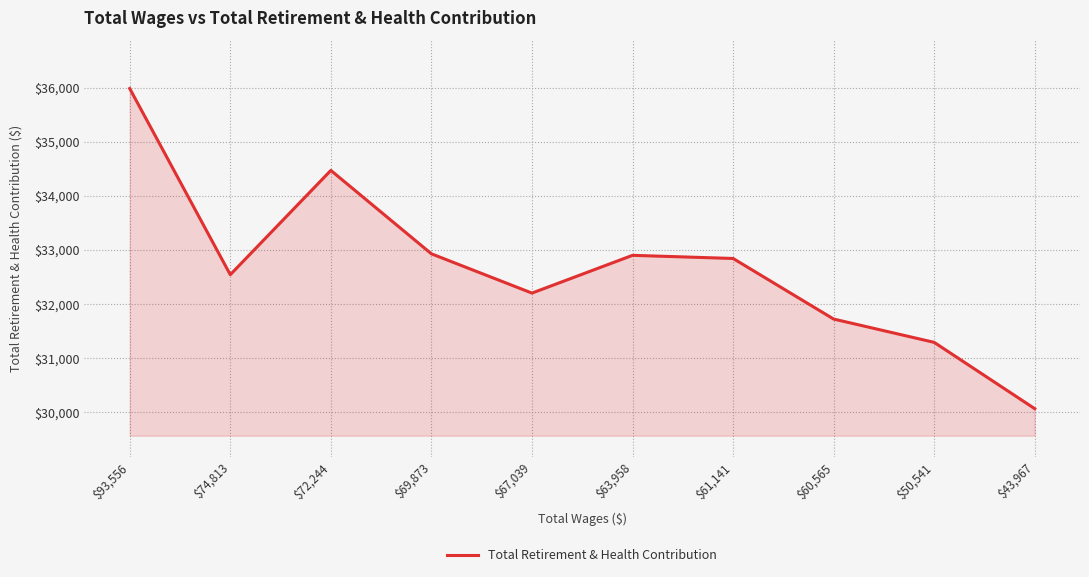

What is the greatest value displayed?

35983